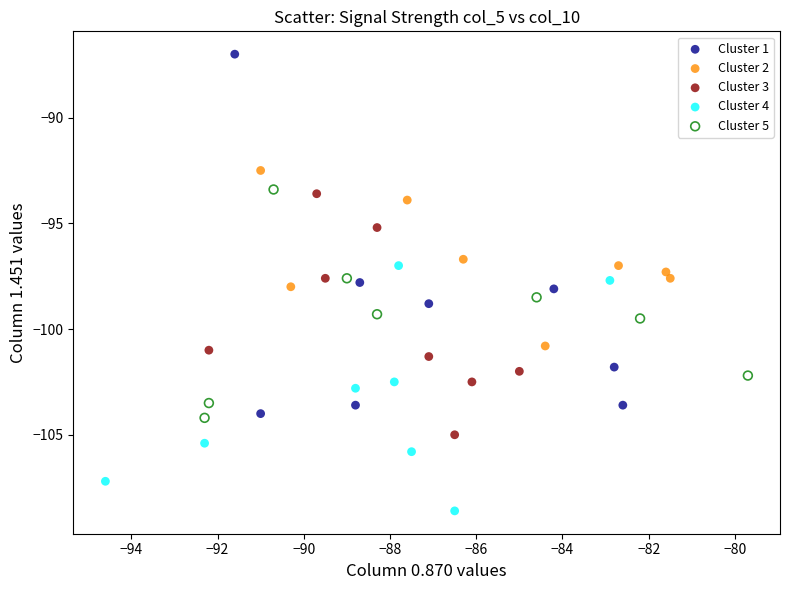

Which series has the widest spread of Y values?

Cluster 1